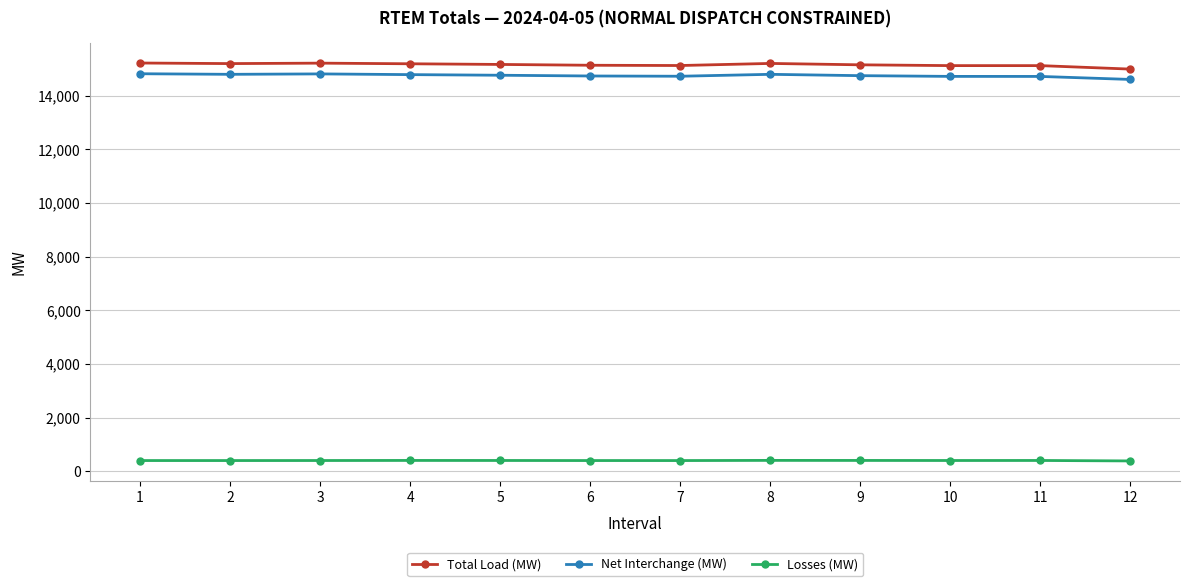

What is the approximate value of Total Load (MW) at 11?

15115.6